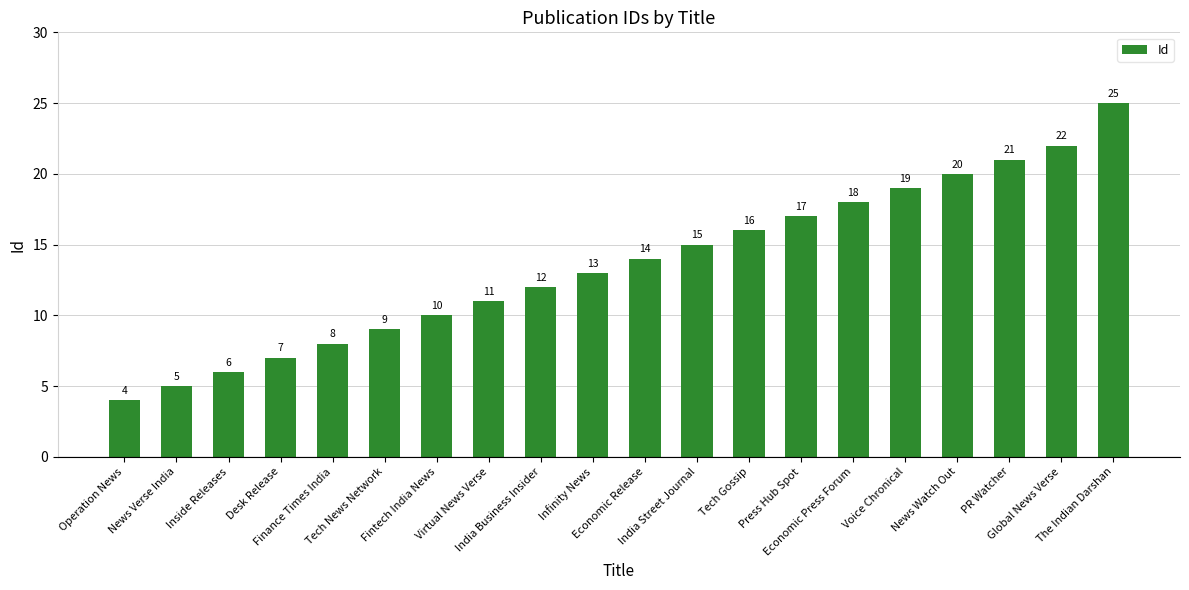

What is the ratio of the value at Infinity News to the value at Inside Releases?

2.2